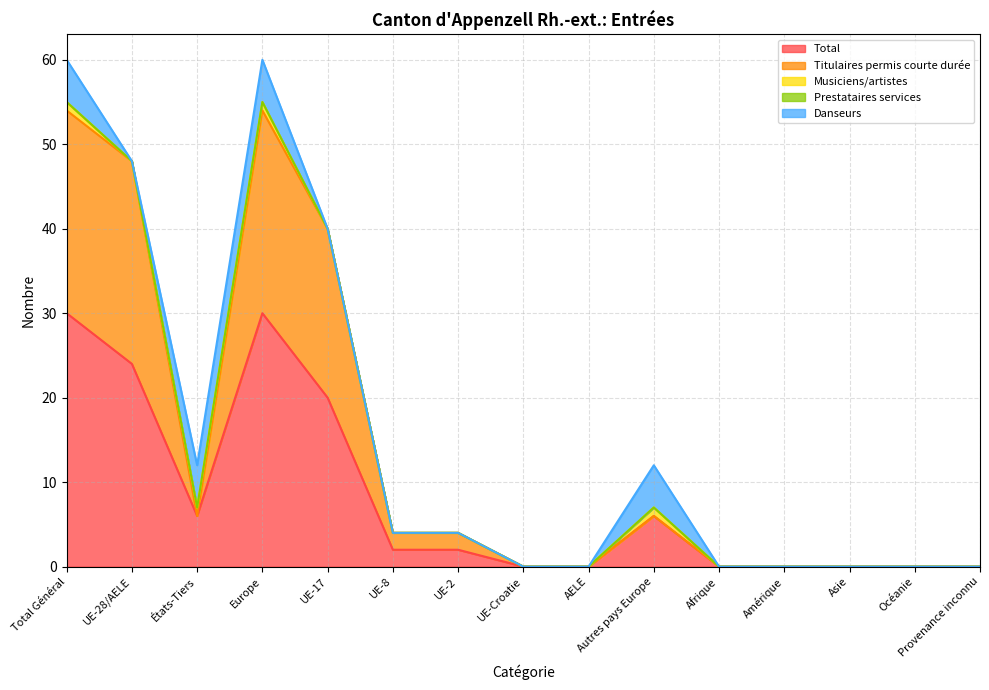

Does the chart have visible grid lines?

Yes